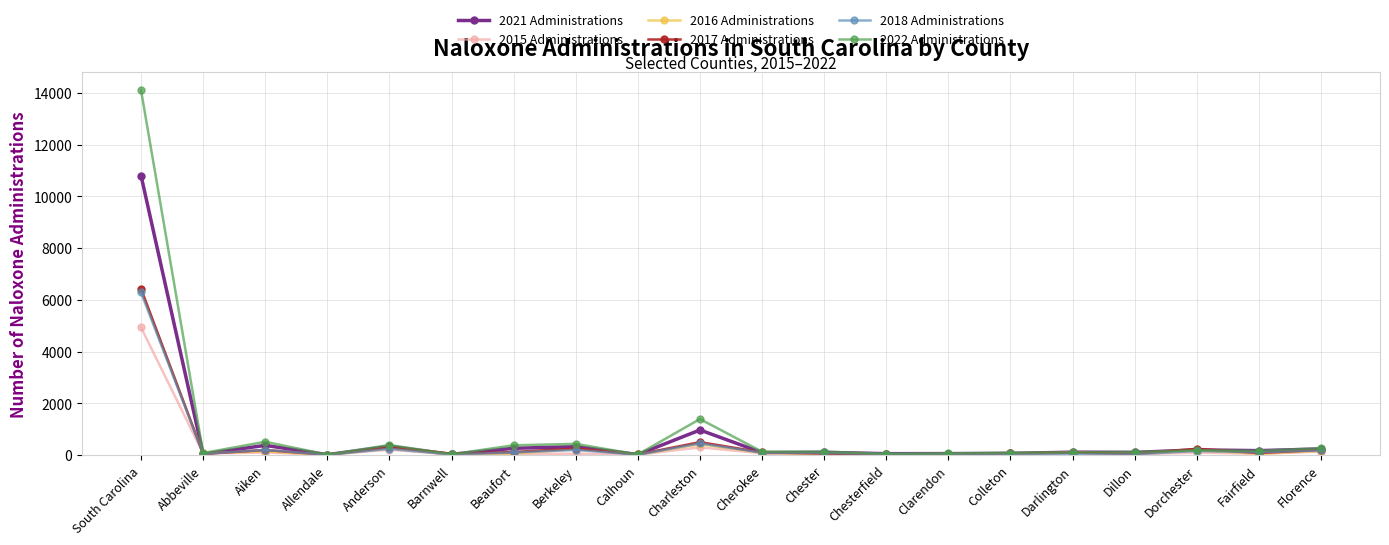

At which label does 2022 Administrations reach its peak?

South Carolina